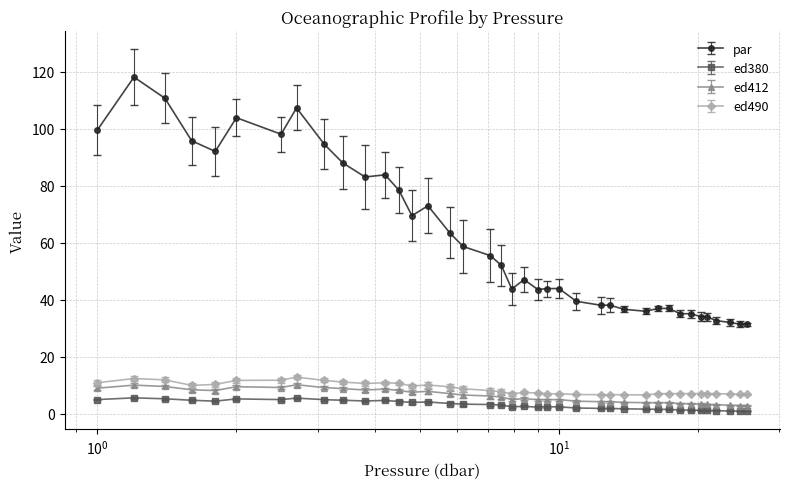

What is the difference between the maximum and minimum values in the par series?

86.6